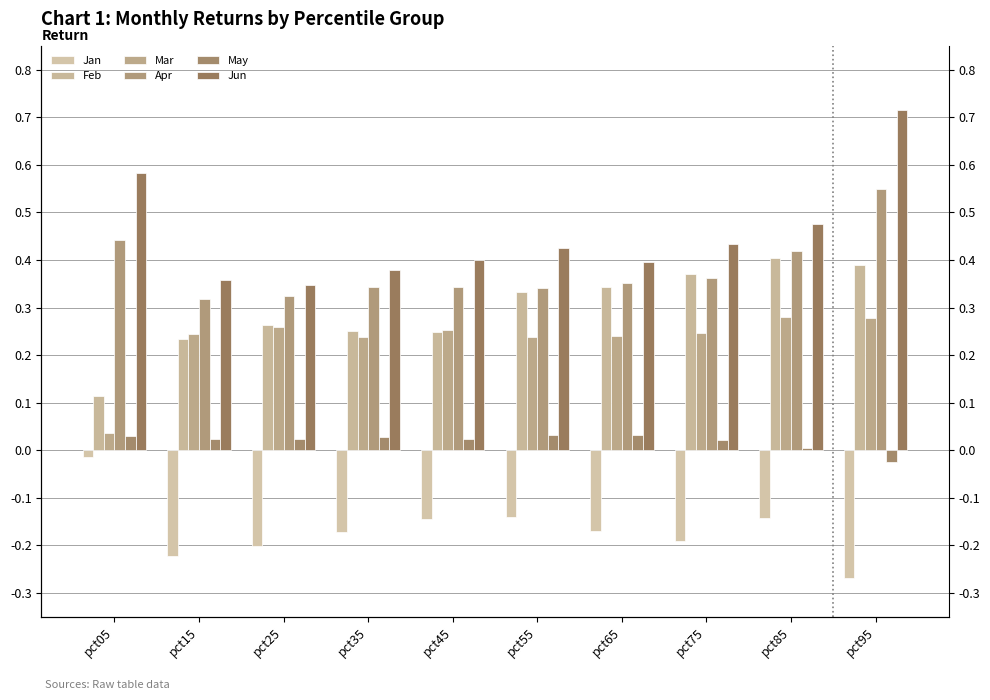

The value of Apr at pct65 is 0.4. True or false?

True